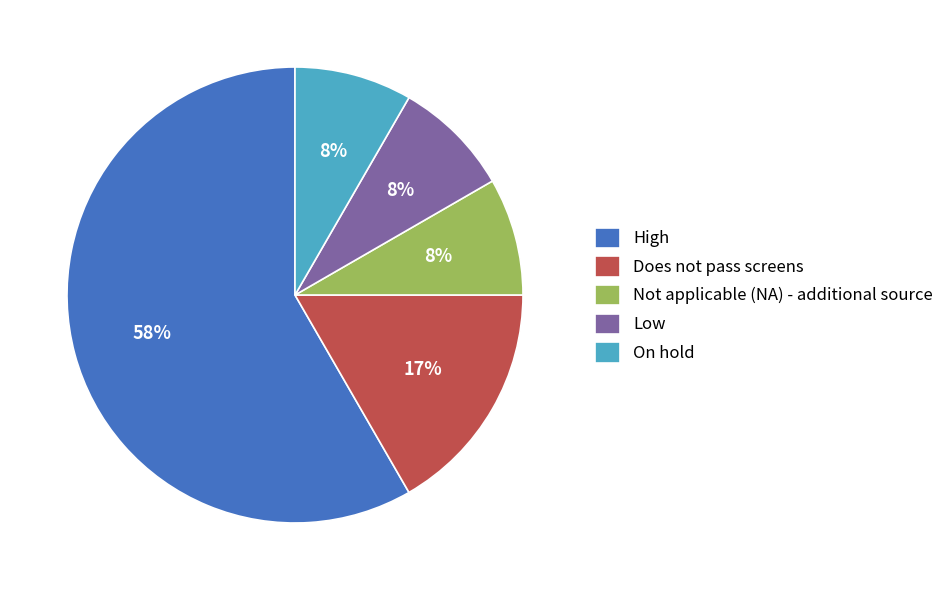

How many slices are in this pie chart?

5